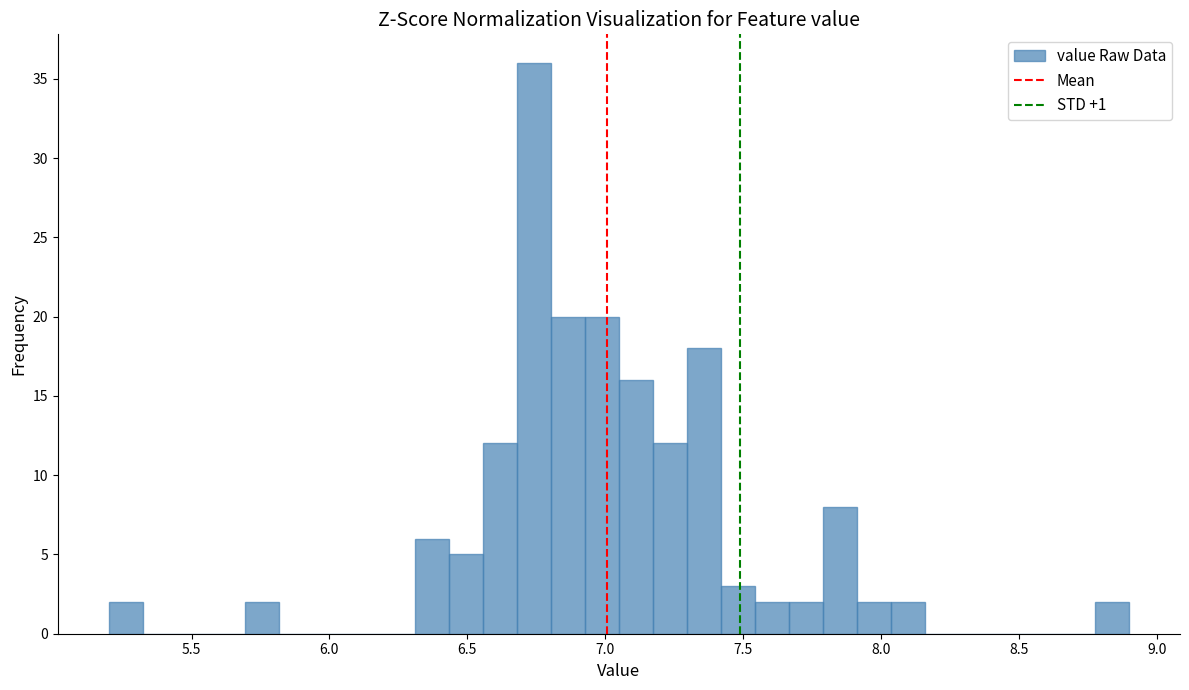

Read against the x-axis, roughly where is the centre of the tallest bar?

6.75